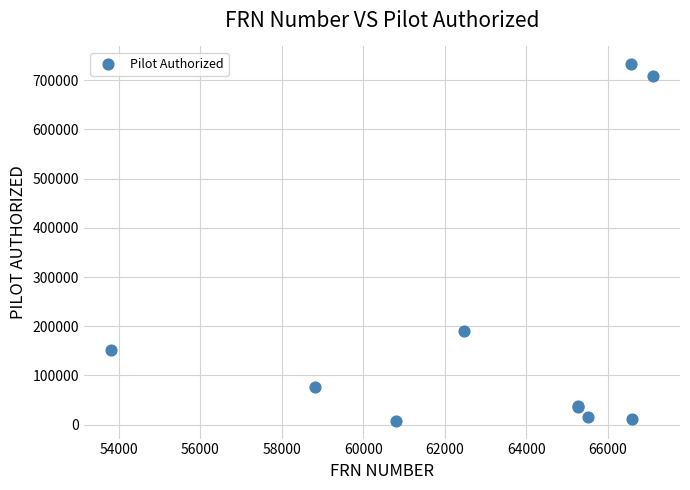

What Y value in the scatter plot is closest to 370215?

189540.6